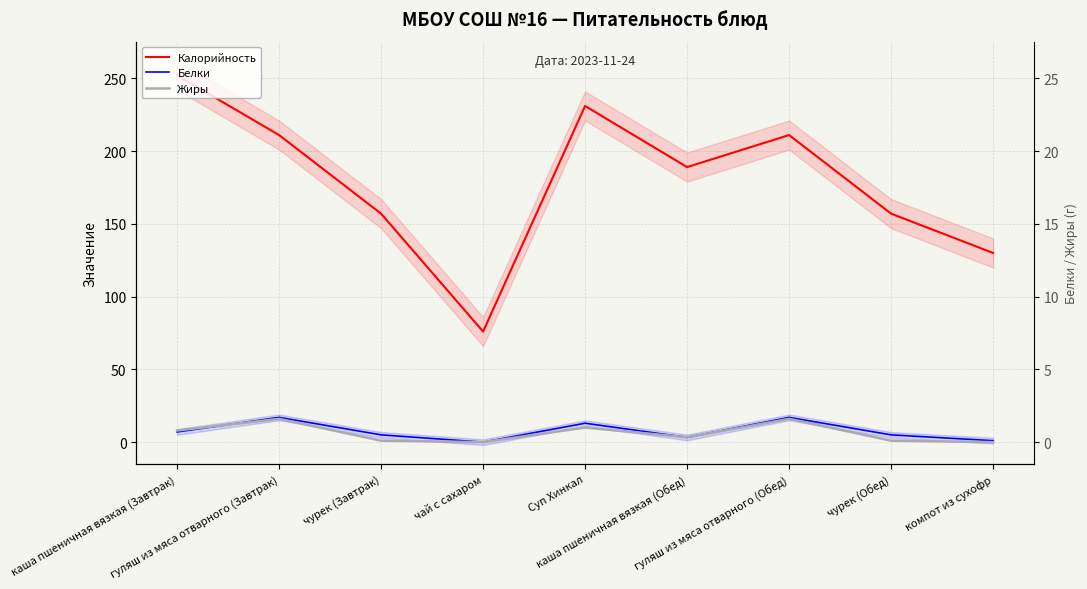

In Белки, how many points are lower than both neighbors (excluding endpoints)?

2